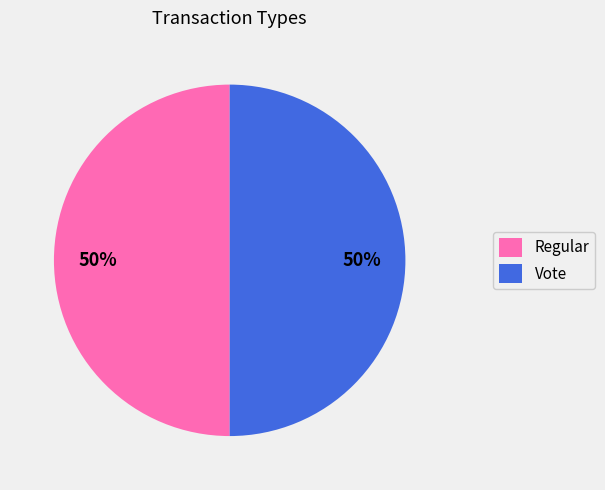

To the nearest percent, what percentage of the pie is Regular?

50%